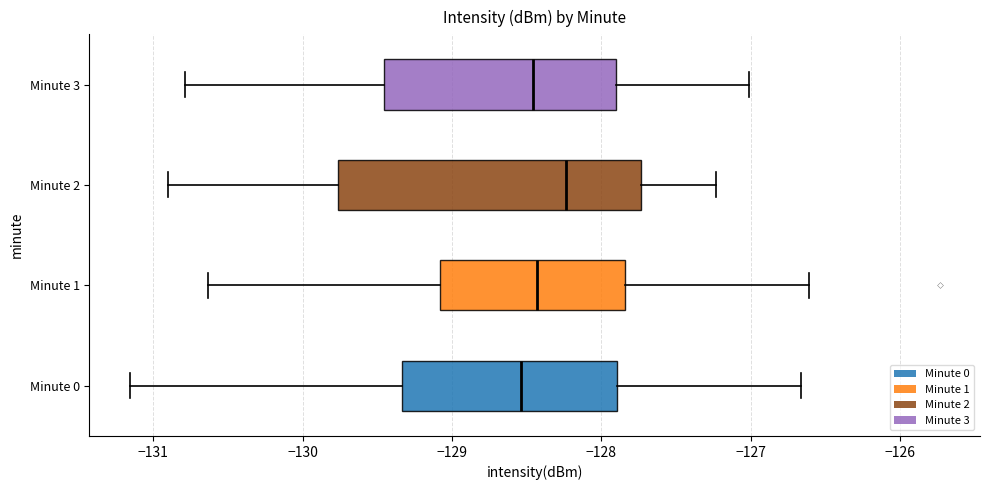

Where is the left edge of the box for Minute 1 on the x-axis? The values are not printed on the chart, so give them approximately, as read against the axis.

-129.1